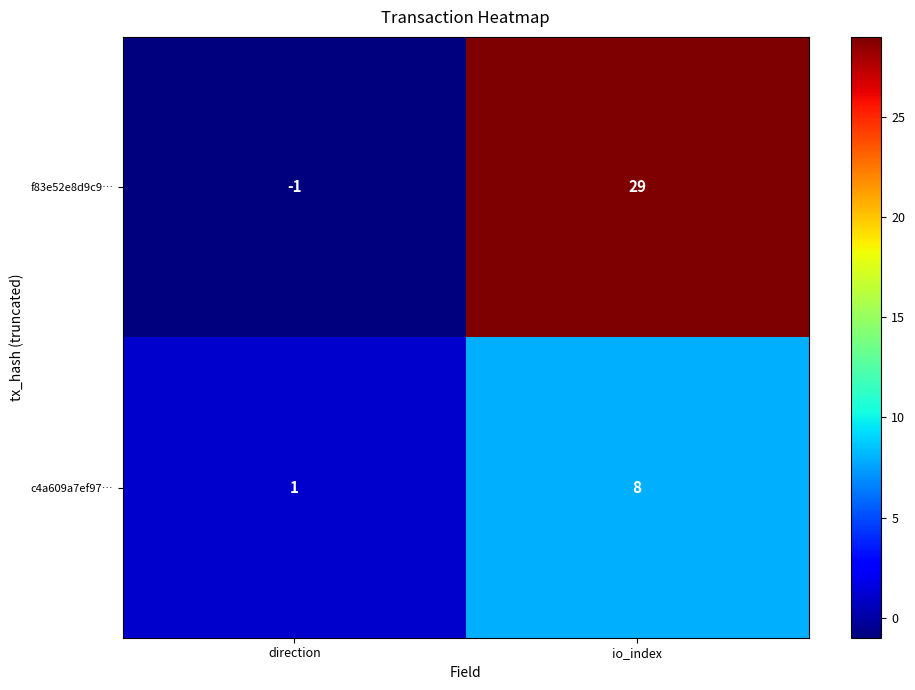

What is the difference between the c4a609a7ef97… values at direction and io_index?

7